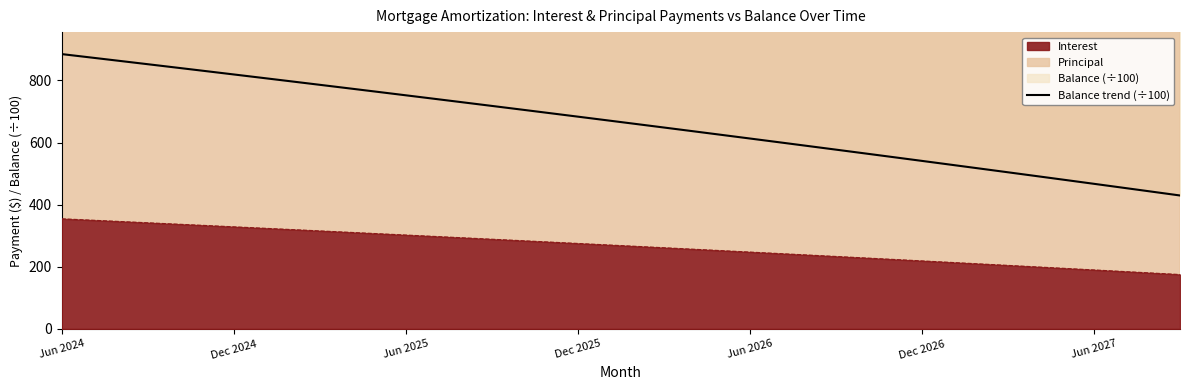

What is the lowest value of the Interest series?

175.0